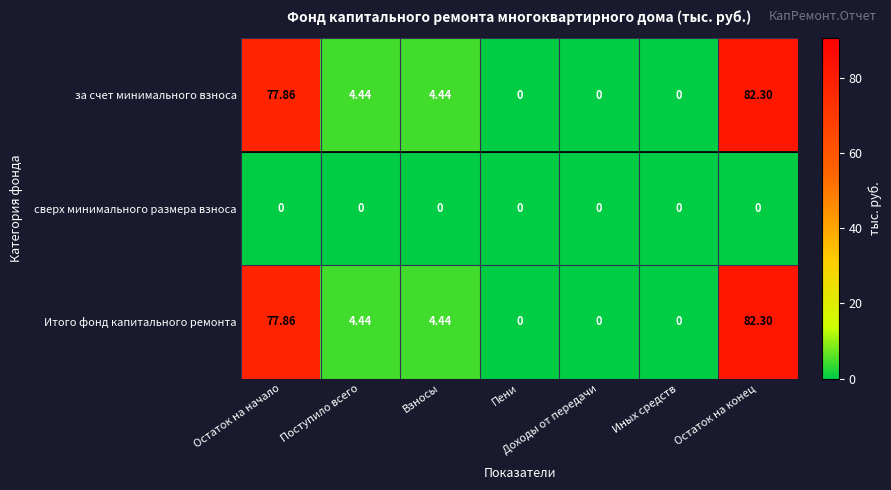

At which label does Итого фонд капитального ремонта first exceed 4?

Остаток на начало